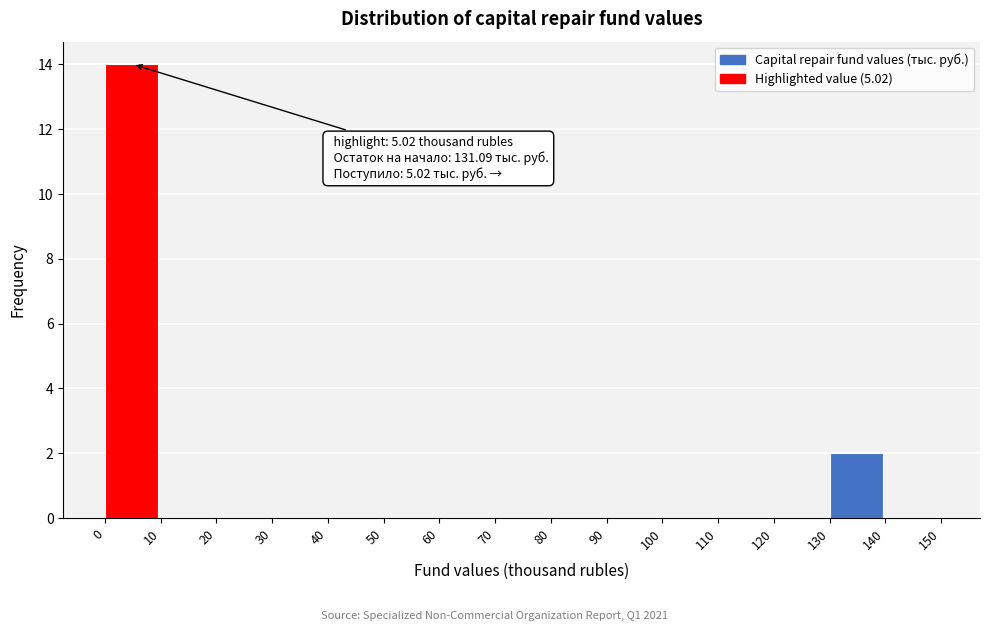

Which range on the x-axis has the tallest bar?

0 to 10